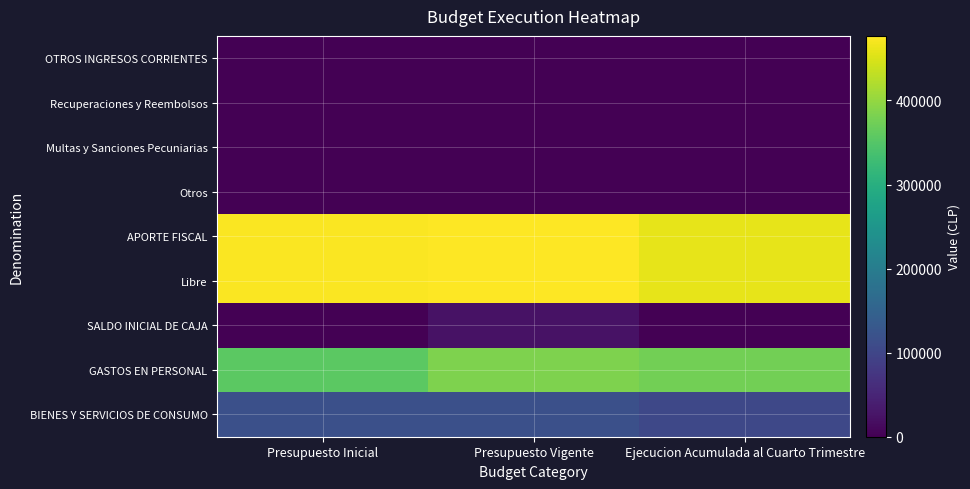

Which category has the highest value across all series?

Presupuesto Vigente